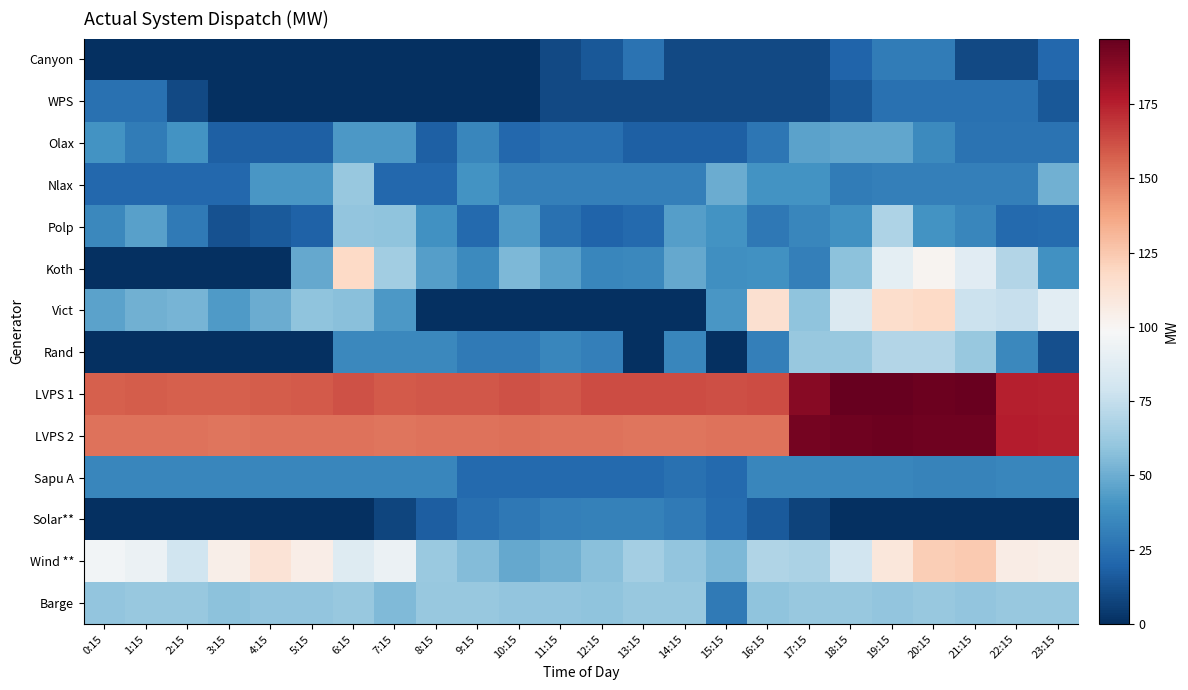

Reading left to right, transcribe all the data shown in this chart.

Canyon: 0:15=0	1:15=0	2:15=0	3:15=0	4:15=0	5:15=0	6:15=0	7:15=0	8:15=0	9:15=0	10:15=0	11:15=10	12:15=15	13:15=26	14:15=10	15:15=10	16:15=10	17:15=10	18:15=20	19:15=30	20:15=30	21:15=10	22:15=10	23:15=21
WPS: 0:15=25	1:15=25	2:15=10	3:15=0	4:15=0	5:15=0	6:15=0	7:15=0	8:15=0	9:15=0	10:15=0	11:15=10	12:15=10	13:15=10	14:15=10	15:15=10	16:15=10	17:15=10	18:15=15	19:15=25	20:15=25	21:15=25	22:15=25	23:15=15
Olax: 0:15=40	1:15=30	2:15=40	3:15=18	4:15=18	5:15=18	6:15=42	7:15=42	8:15=18	9:15=34	10:15=21	11:15=24	12:15=24	13:15=18	14:15=18	15:15=18	16:15=27	17:15=46	18:15=47	19:15=47	20:15=36	21:15=26	22:15=26	23:15=26
Nlax: 0:15=21	1:15=21	2:15=21	3:15=21	4:15=41	5:15=41	6:15=61	7:15=21	8:15=21	9:15=40	10:15=31	11:15=31	12:15=31	13:15=31	14:15=31	15:15=50	16:15=40	17:15=40	18:15=30	19:15=31	20:15=31	21:15=31	22:15=31	23:15=51
Polp: 0:15=35	1:15=45	2:15=29	3:15=13	4:15=16	5:15=19	6:15=60	7:15=59	8:15=39	9:15=22	10:15=43	11:15=25	12:15=20	13:15=22	14:15=44	15:15=40	16:15=28	17:15=34	18:15=39	19:15=68	20:15=40	21:15=34	22:15=22	23:15=23
Koth: 0:15=0	1:15=0	2:15=0	3:15=0	4:15=0	5:15=48	6:15=118	7:15=64	8:15=44	9:15=36	10:15=54	11:15=45	12:15=34	13:15=35	14:15=48	15:15=38	16:15=39	17:15=31	18:15=58	19:15=89	20:15=101	21:15=87	22:15=70	23:15=39
Vict: 0:15=46	1:15=51	2:15=53	3:15=43	4:15=50	5:15=59	6:15=57	7:15=42	8:15=0	9:15=0	10:15=0	11:15=0	12:15=0	13:15=0	14:15=0	15:15=41	16:15=114	17:15=59	18:15=84	19:15=116	20:15=118	21:15=77	22:15=76	23:15=88
Rand: 0:15=0	1:15=0	2:15=0	3:15=0	4:15=0	5:15=0	6:15=35	7:15=35	8:15=35	9:15=29	10:15=29	11:15=34	12:15=31	13:15=0	14:15=34	15:15=0	16:15=31	17:15=61	18:15=61	19:15=70	20:15=70	21:15=61	22:15=35	23:15=12
LVPS 1: 0:15=157	1:15=158	2:15=157	3:15=157	4:15=158	5:15=159	6:15=161	7:15=159	8:15=160	9:15=160	10:15=161	11:15=160	12:15=163	13:15=163	14:15=163	15:15=162	16:15=163	17:15=188	18:15=197	19:15=197	20:15=195	21:15=196	22:15=175	23:15=174
LVPS 2: 0:15=152	1:15=152	2:15=152	3:15=151	4:15=152	5:15=152	6:15=152	7:15=151	8:15=152	9:15=152	10:15=153	11:15=152	12:15=152	13:15=151	14:15=151	15:15=152	16:15=152	17:15=193	18:15=194	19:15=195	20:15=194	21:15=194	22:15=176	23:15=175
Sapu A: 0:15=34	1:15=34	2:15=34	3:15=34	4:15=34	5:15=34	6:15=34	7:15=34	8:15=34	9:15=22	10:15=22	11:15=22	12:15=22	13:15=22	14:15=25	15:15=22	16:15=34	17:15=34	18:15=34	19:15=34	20:15=33	21:15=33	22:15=34	23:15=34
Solar**: 0:15=0	1:15=0	2:15=0	3:15=0	4:15=0	5:15=0	6:15=0	7:15=8	8:15=17	9:15=24	10:15=28	11:15=31	12:15=32	13:15=32	14:15=29	15:15=23	16:15=16	17:15=7	18:15=0	19:15=0	20:15=0	21:15=0	22:15=0	23:15=0
Wind **: 0:15=96	1:15=93	2:15=79	3:15=104	4:15=112	5:15=105	6:15=86	7:15=93	8:15=62	9:15=56	10:15=48	11:15=51	12:15=57	13:15=65	14:15=60	15:15=54	16:15=69	17:15=67	18:15=80	19:15=110	20:15=123	21:15=124	22:15=106	23:15=104
Barge: 0:15=60	1:15=61	2:15=61	3:15=58	4:15=60	5:15=60	6:15=61	7:15=55	8:15=61	9:15=61	10:15=60	11:15=60	12:15=59	13:15=61	14:15=61	15:15=29	16:15=59	17:15=61	18:15=61	19:15=60	20:15=61	21:15=60	22:15=61	23:15=61